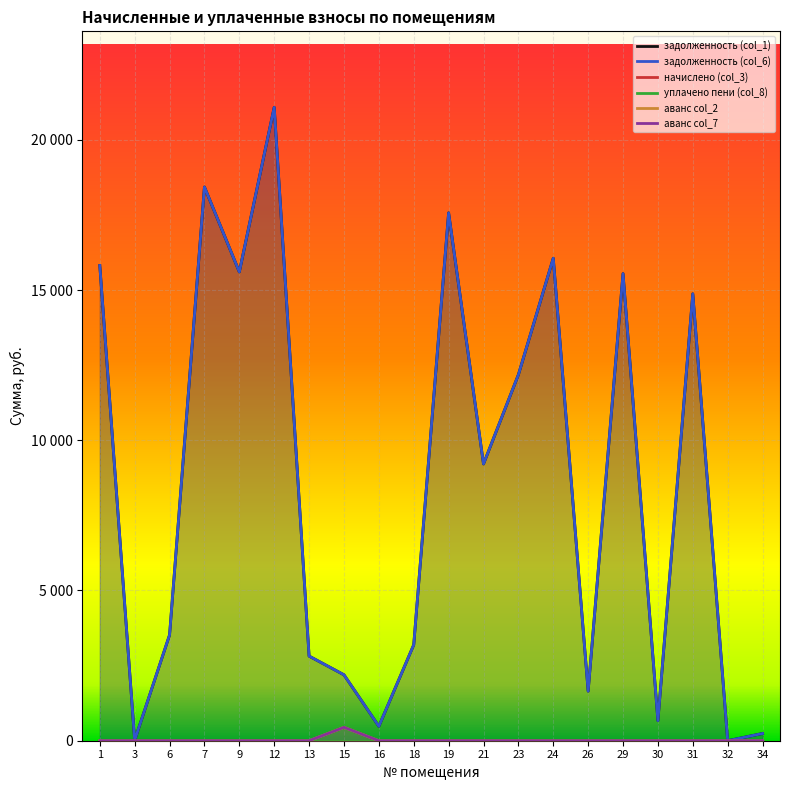

True or false: задолженность (col_1) and аванс col_7 intersect in this chart.

False